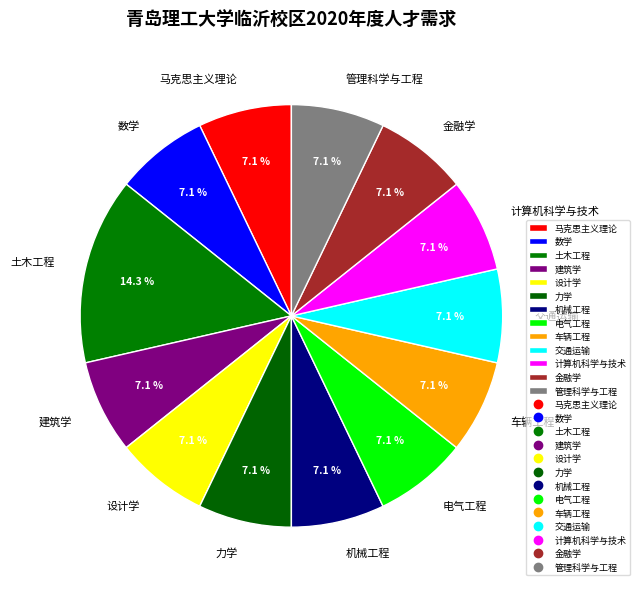

To the nearest percent, what is the combined percentage of 计算机科学与技术 and 力学?

14%